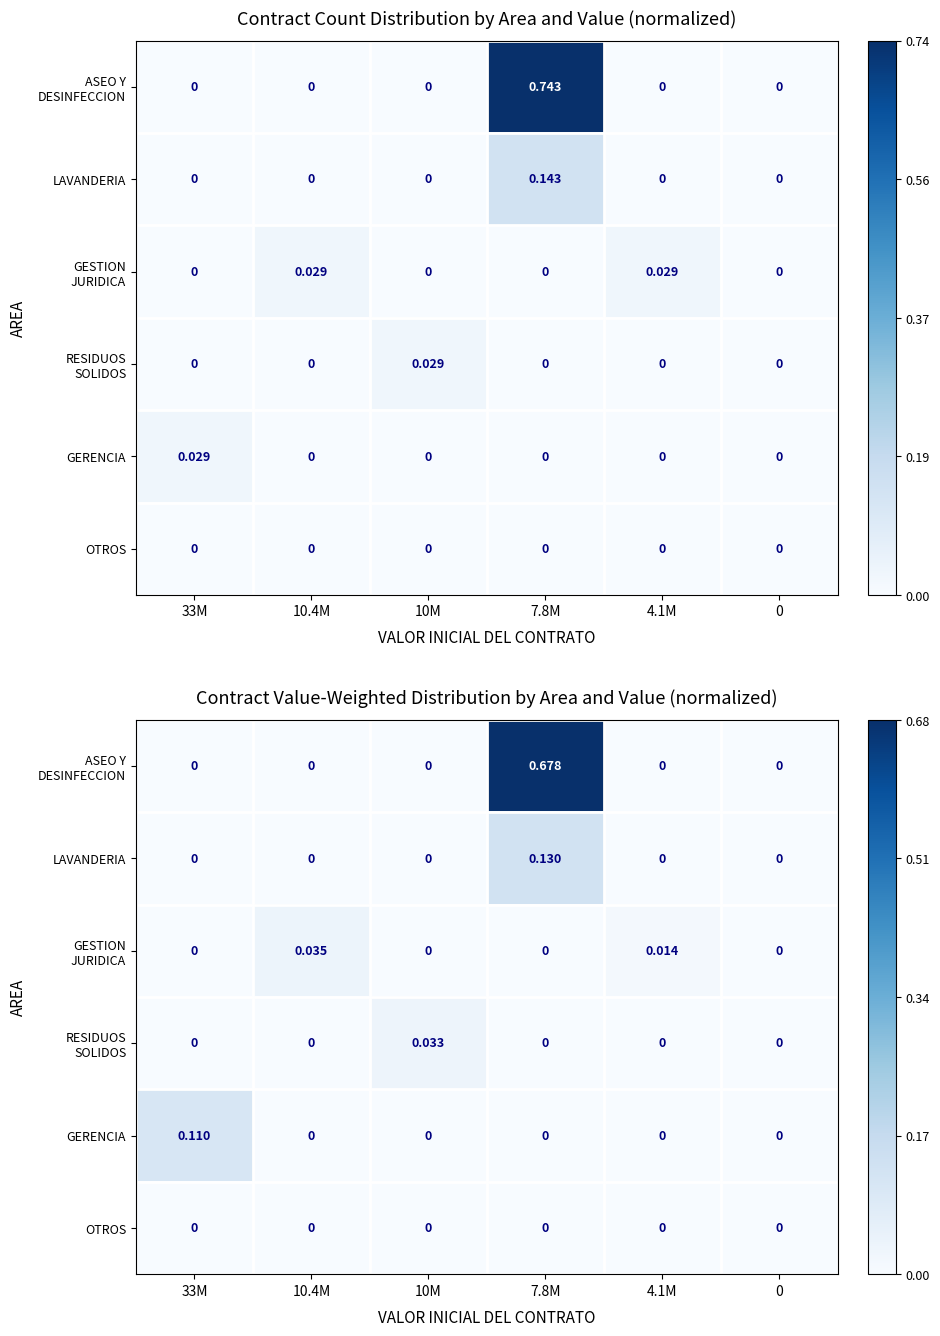

What is the maximum value shown in the chart?

0.7